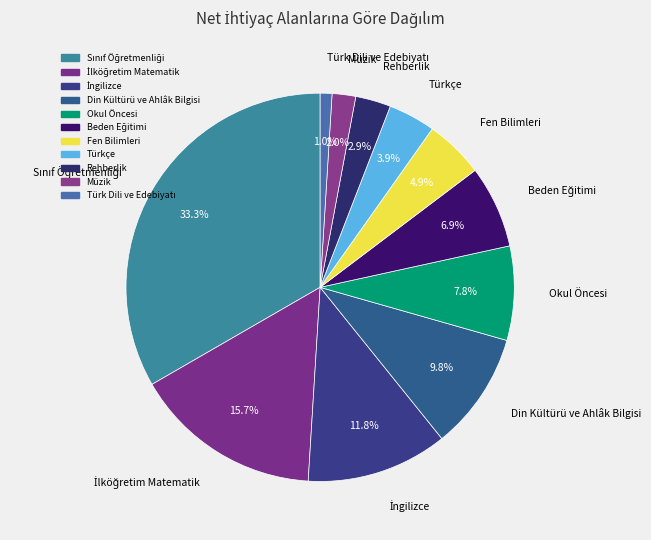

How many slices are in this pie chart?

11